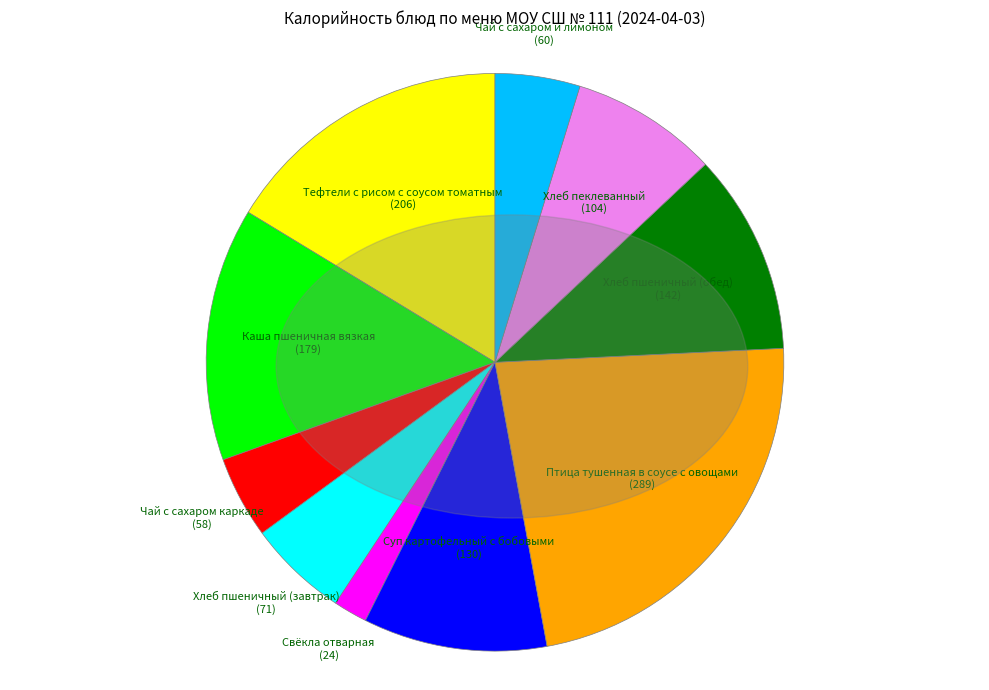

Does any single category account for the majority?

No